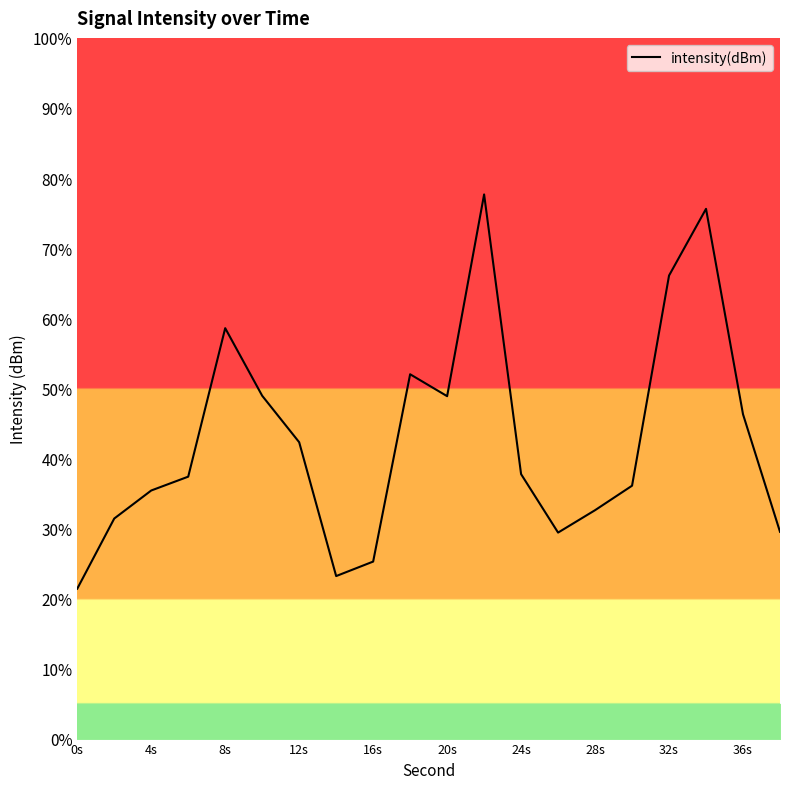

What is the smallest value displayed?

21.4